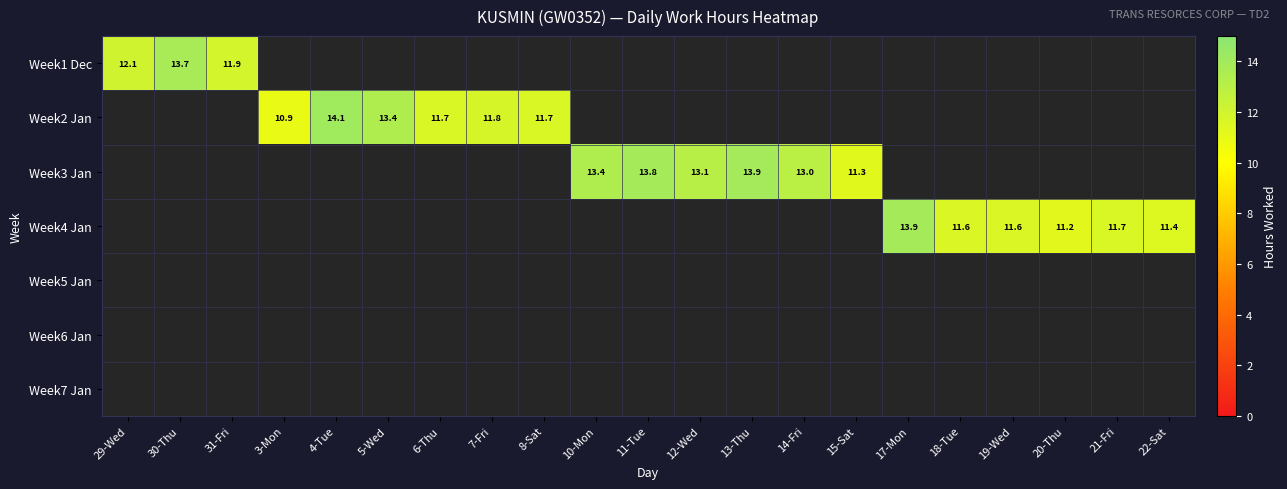

At which label is Week1 Dec closest to 12?

29-Wed